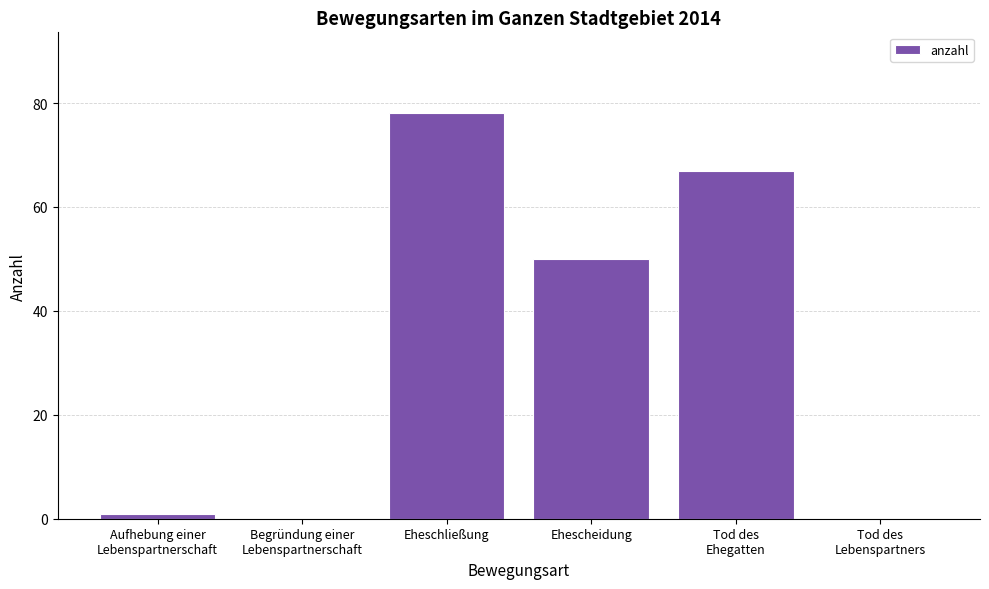

The value at Tod des
Lebenspartners is -31. True or false?

False